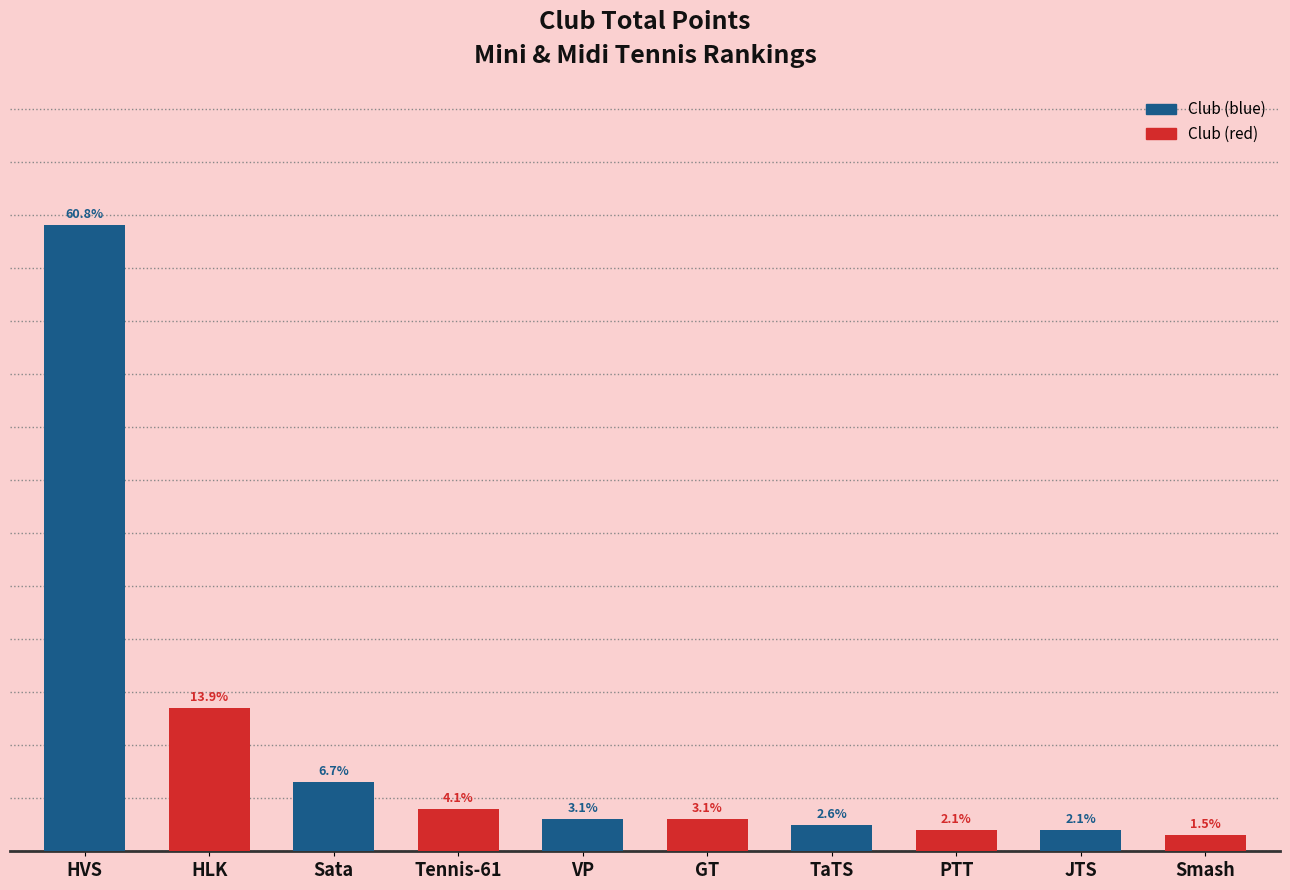

Read the value at VP.

60